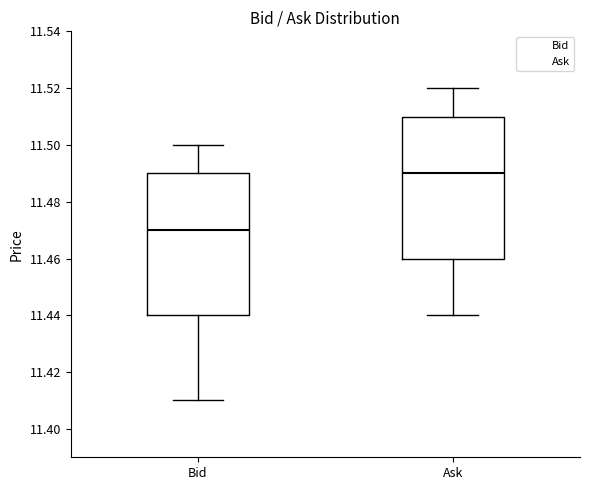

Which box's median line is the lowest?

Bid